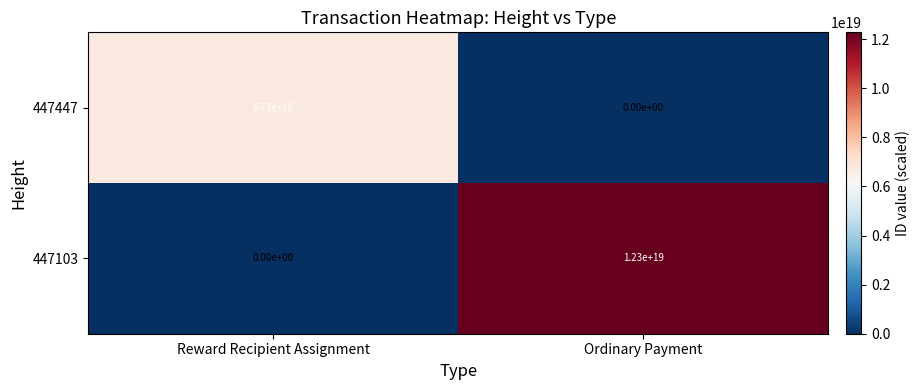

Is it true that 447103 equals 0 at Reward Recipient Assignment?

True